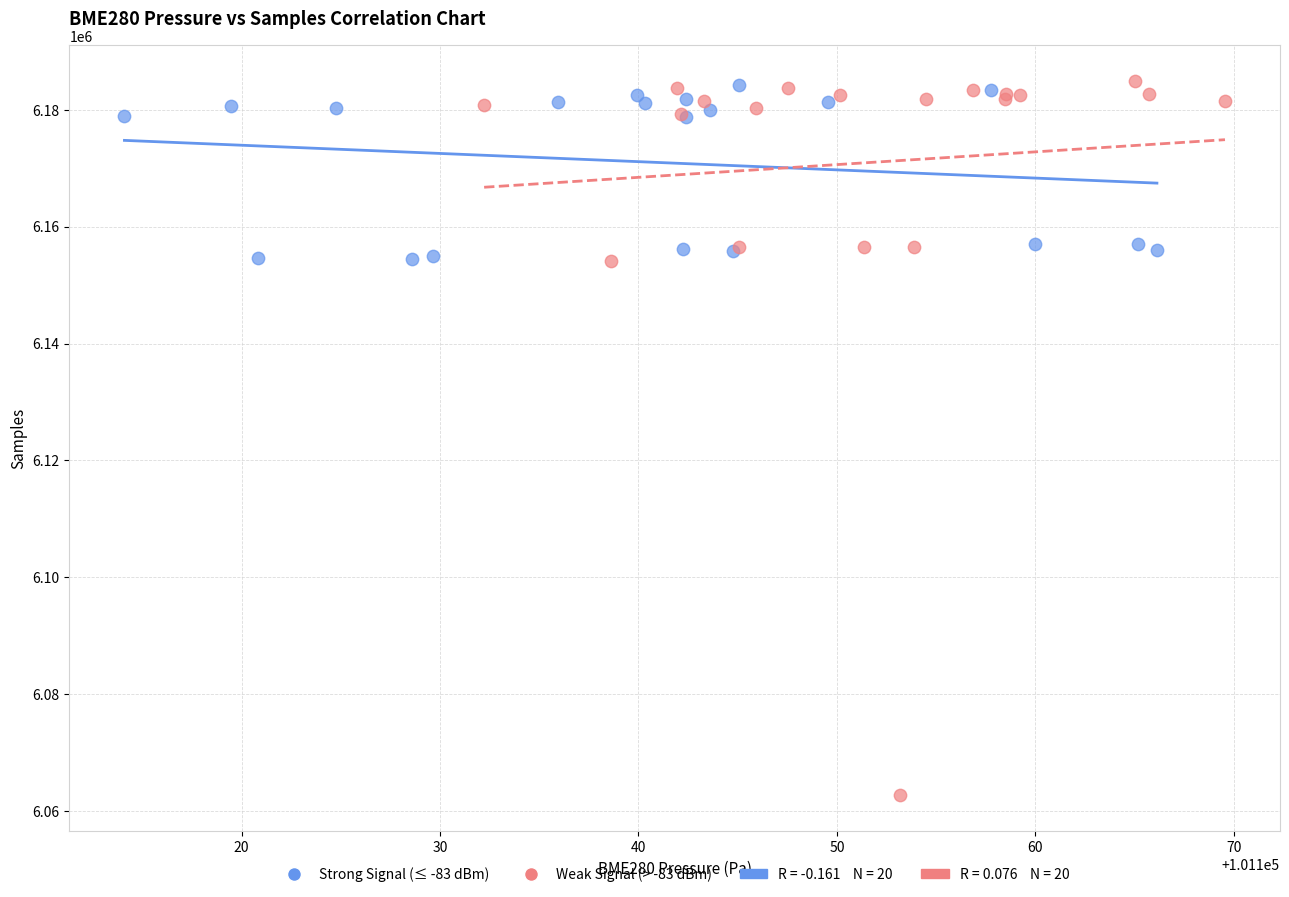

Which series has the largest Y range (max minus min)?

Weak Signal (> -83 dBm)